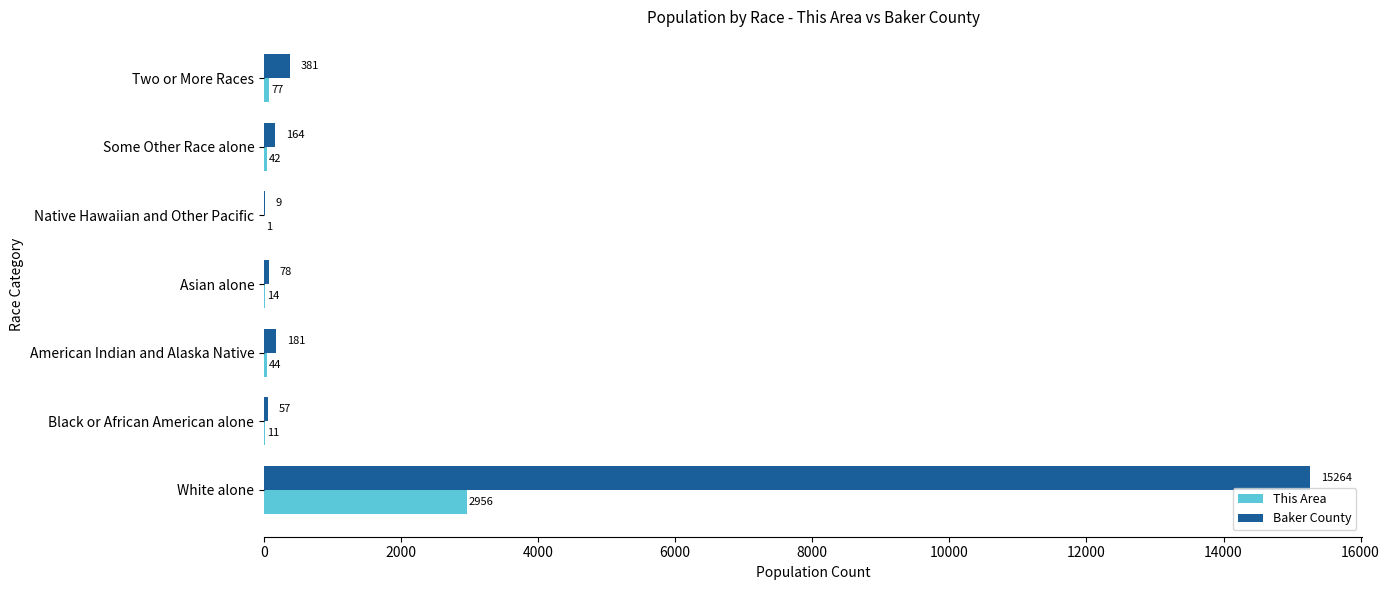

At which category is the sum across all series the highest?

White alone